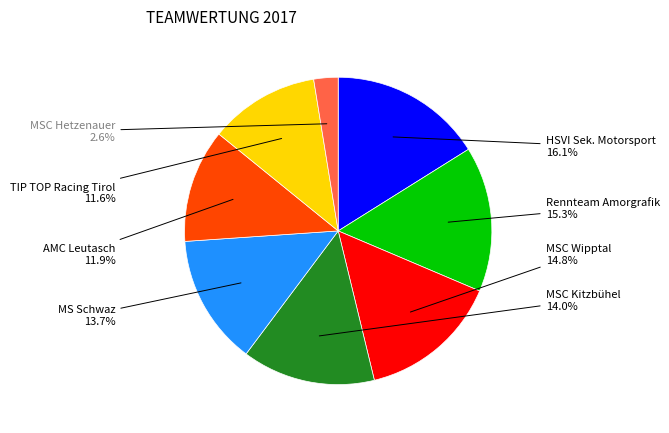

Count the number of slices in the pie.

8